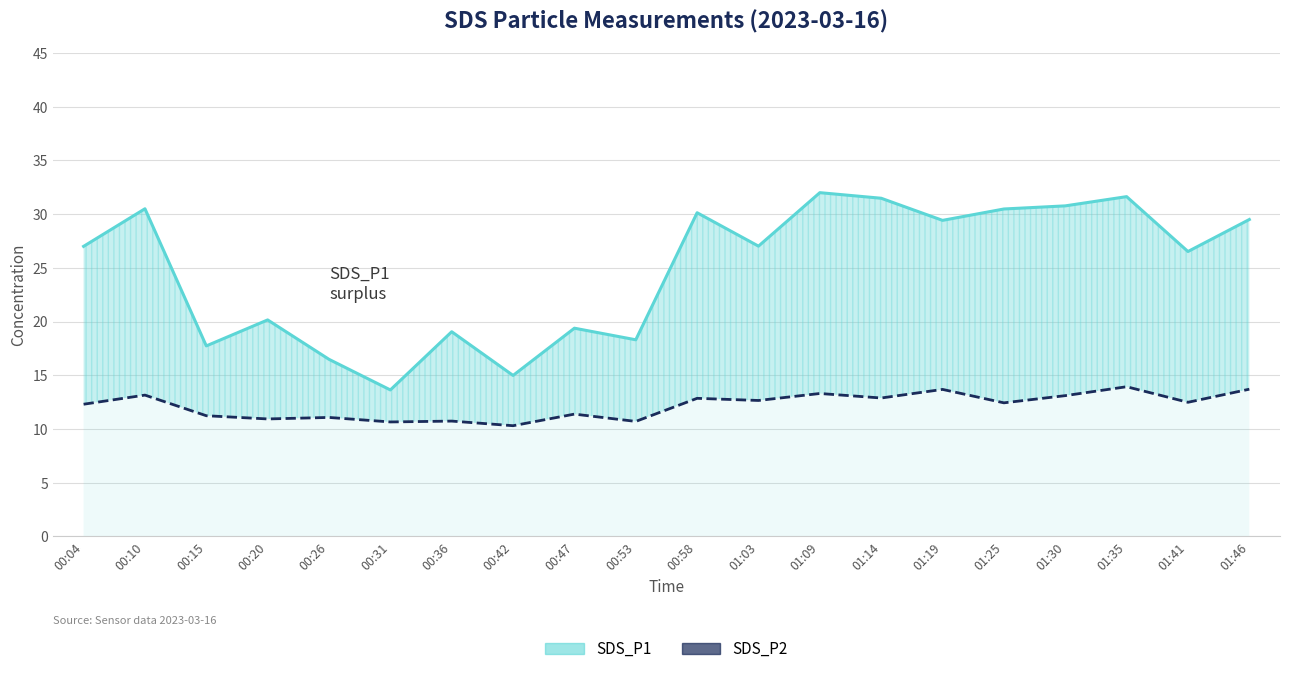

What is the sum of all SDS_P1 values?

496.1